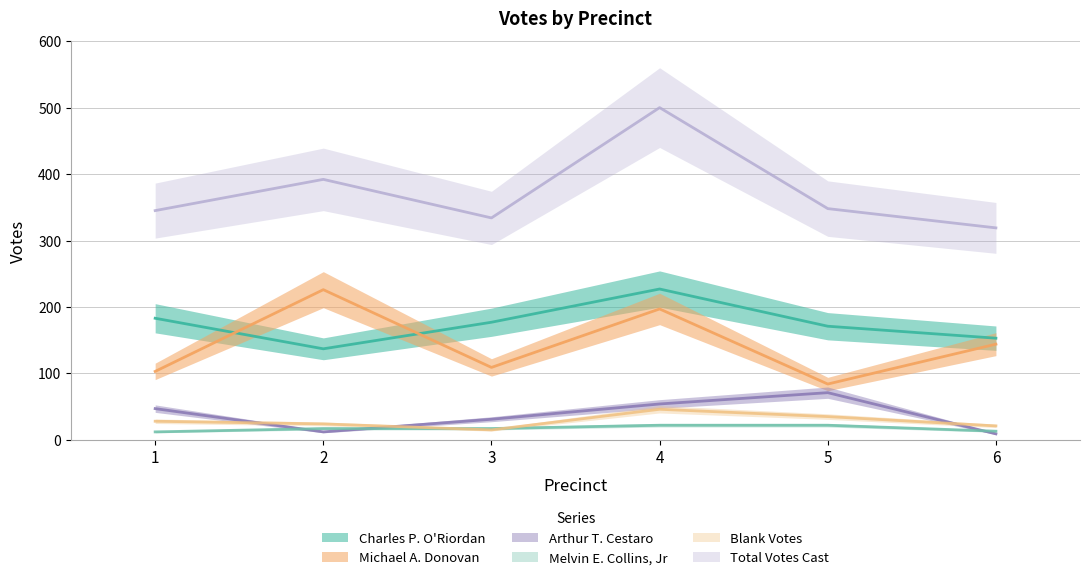

The value of Charles P. O'Riordan at 1 is 183. True or false?

True